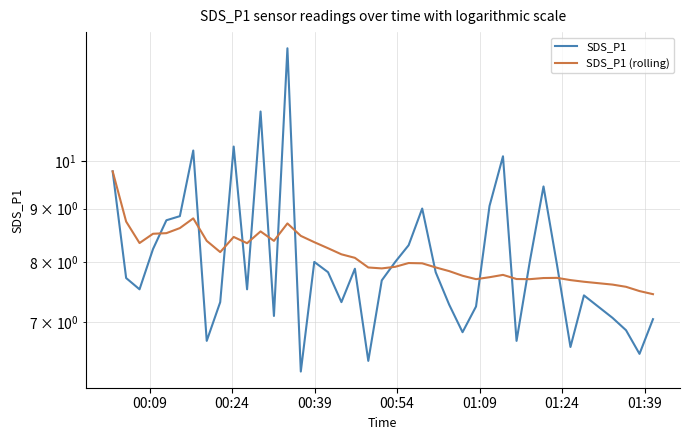

What is the minimum value shown in the chart?

6.3